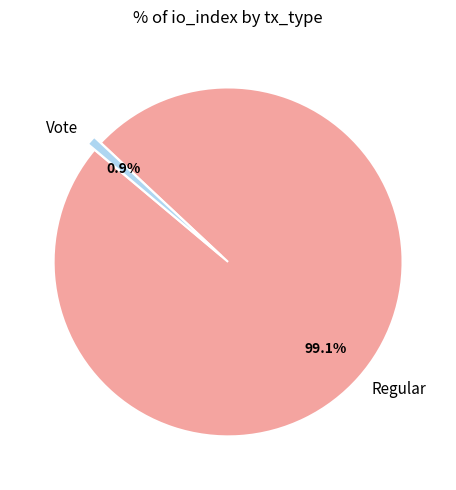

To the nearest percent, what is the difference between the Vote and Regular slice percentages?

98%